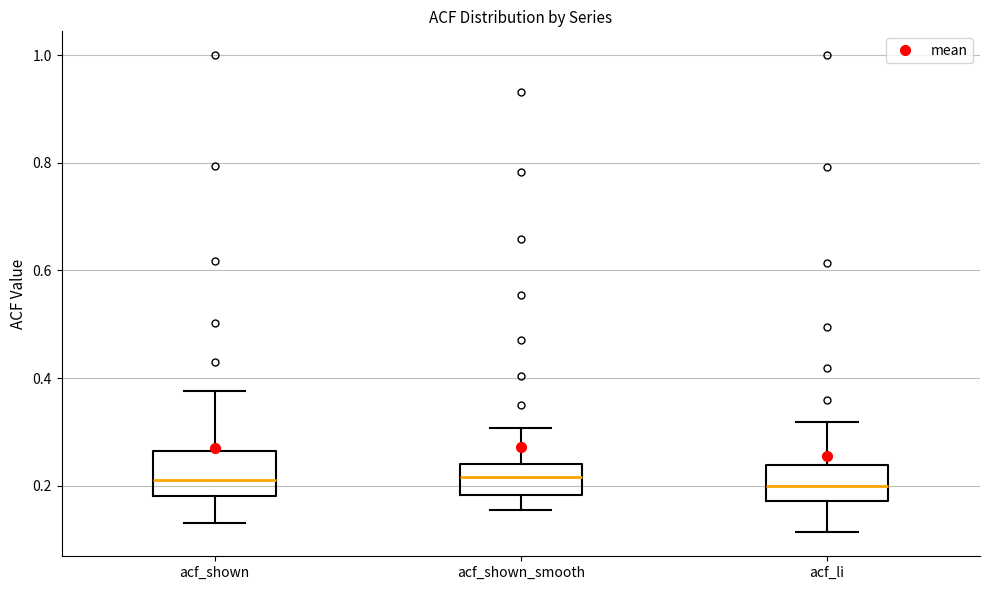

Where does the lower whisker of the box for acf_shown end on the y-axis? The values are not printed on the chart, so give them approximately, as read against the axis.

0.14